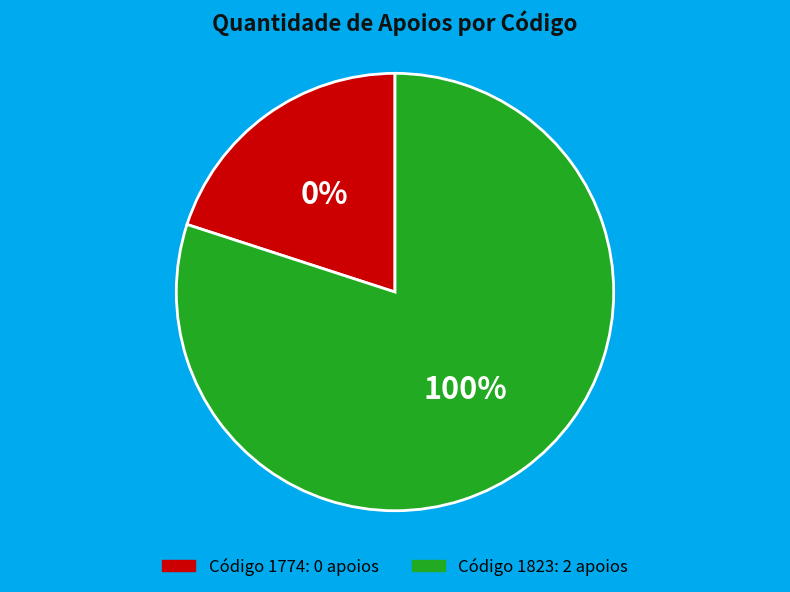

Which has a higher value, 1774 or 1823?

1823